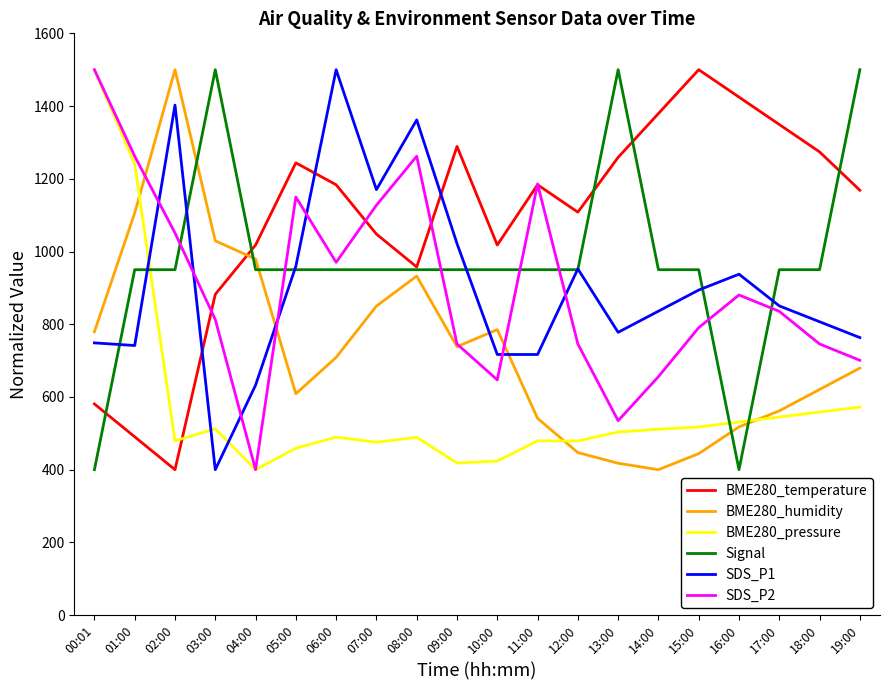

Where does the BME280_pressure series first go above 503?

00:01